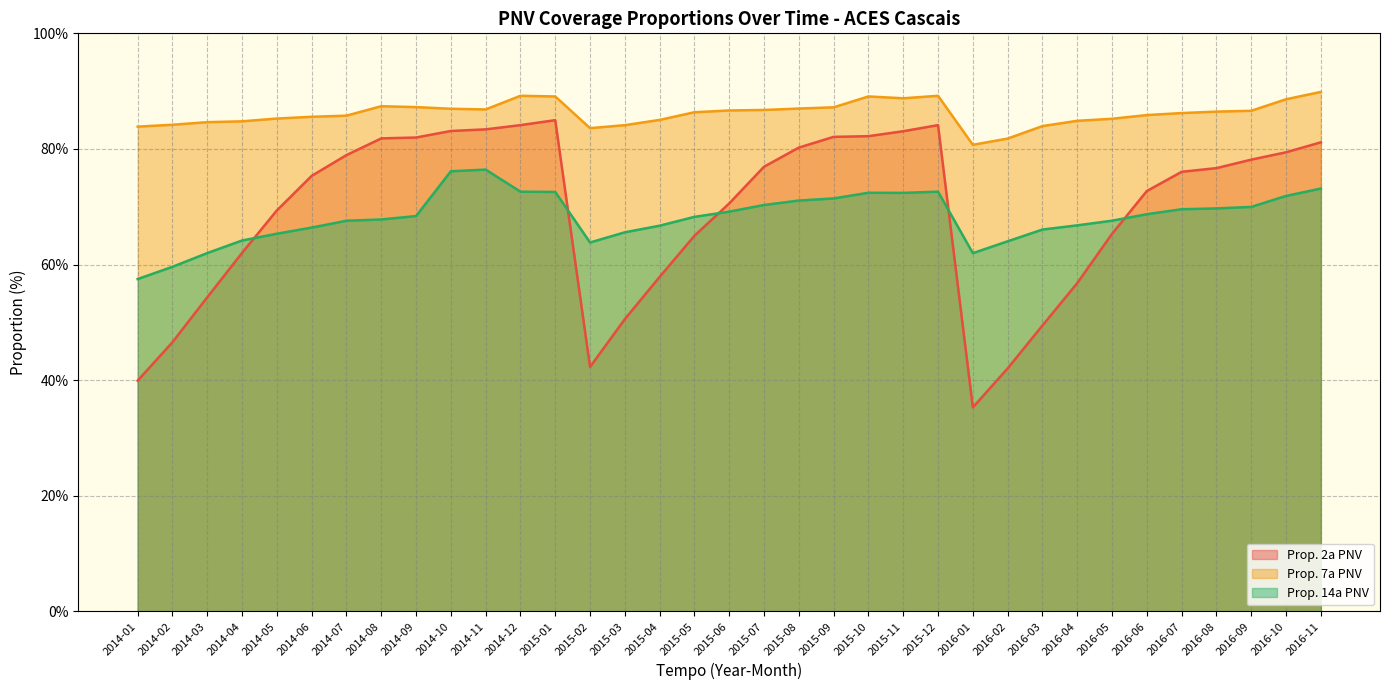

How many series are shown in this chart?

3